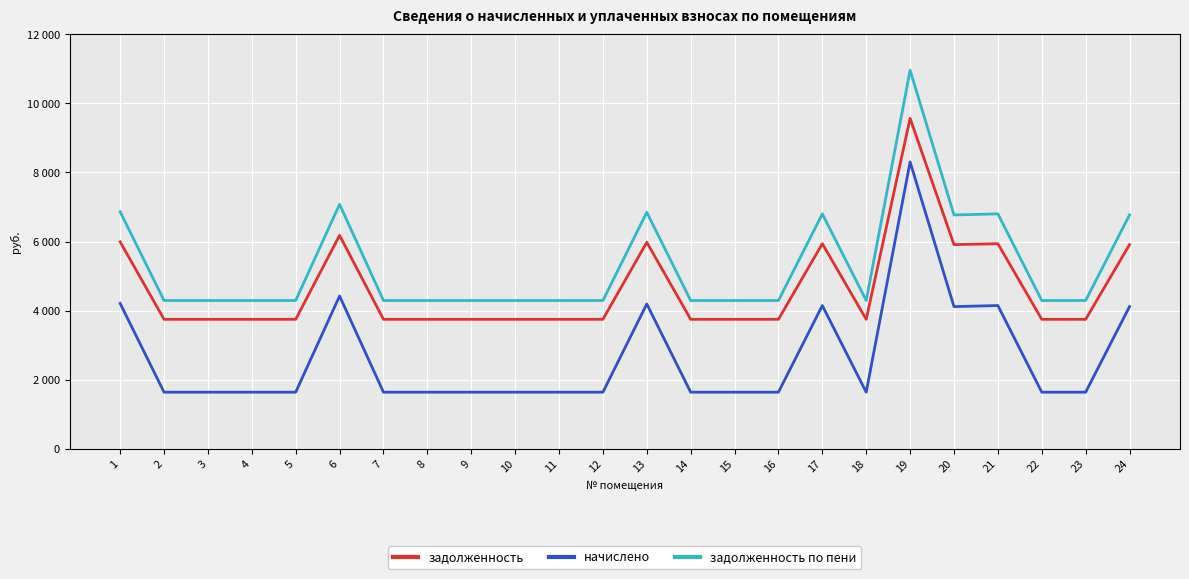

What are all the series names shown in the legend?

задолженность, начислено, задолженность по пени